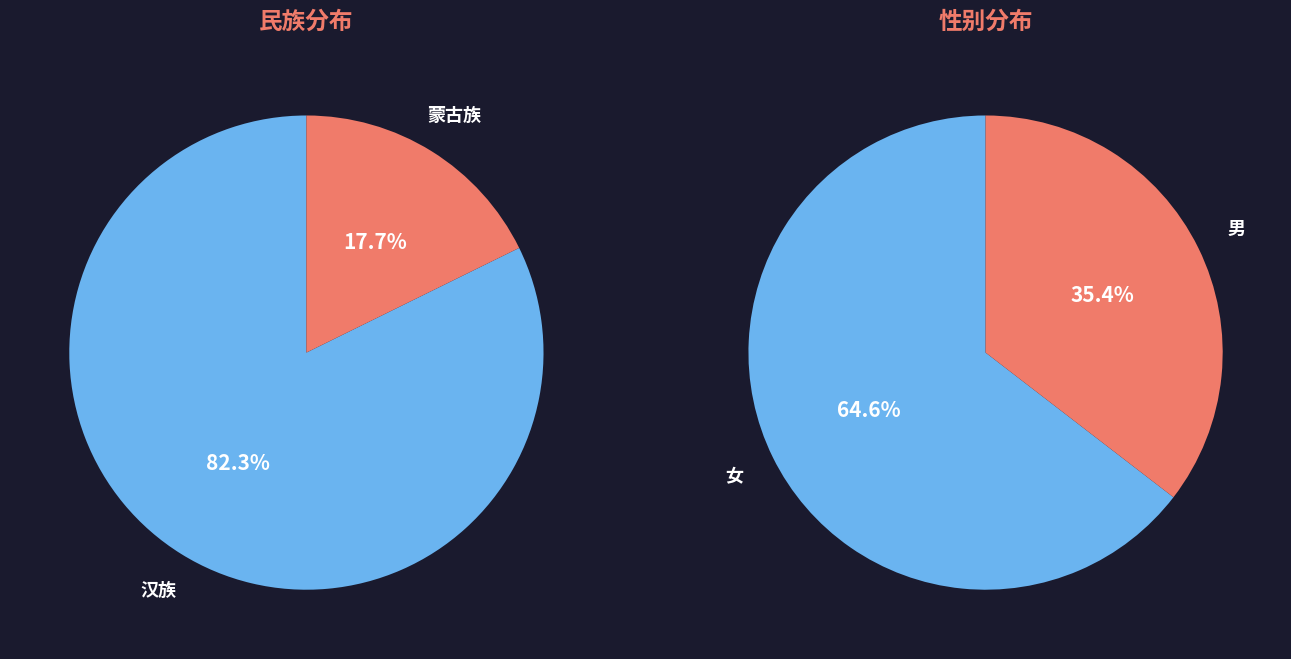

Is it true that 汉族 is 93% of the pie?

False